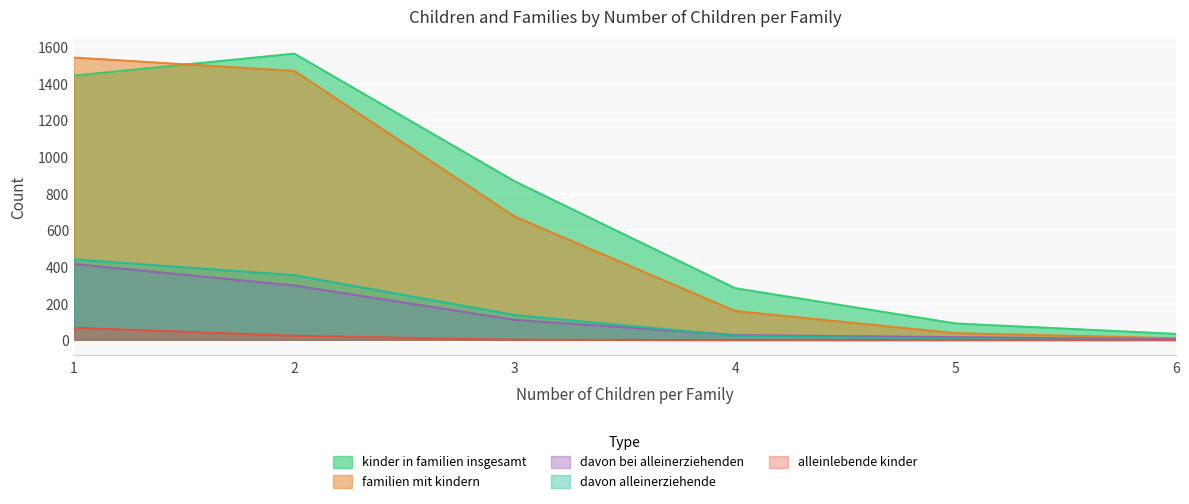

Which series has the largest total across all categories?

kinder_in_familien_insgesamt